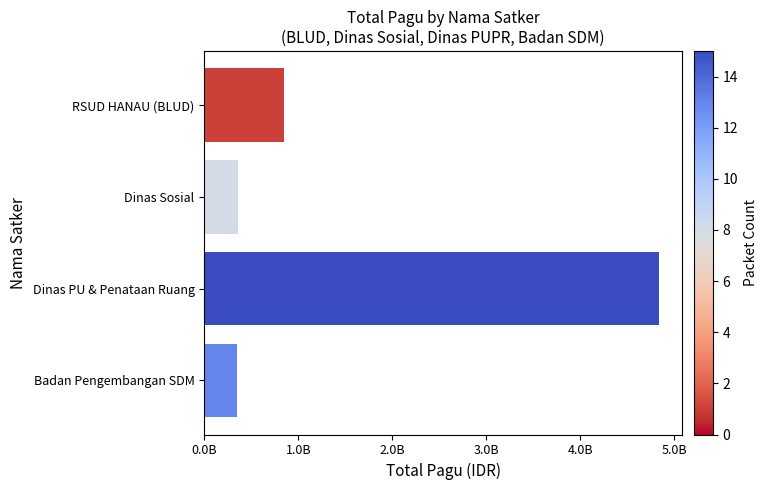

Where is the data nearest to the value 2591066515?

RSUD HANAU (BLUD)